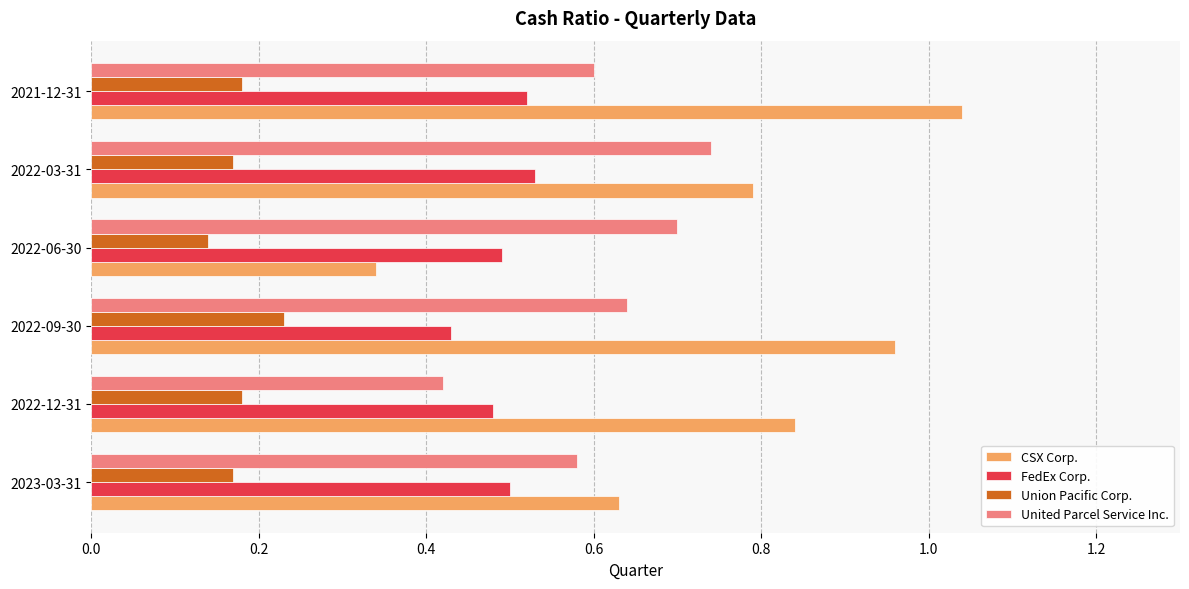

What is the difference between the highest and lowest values at 2021-12-31?

0.9